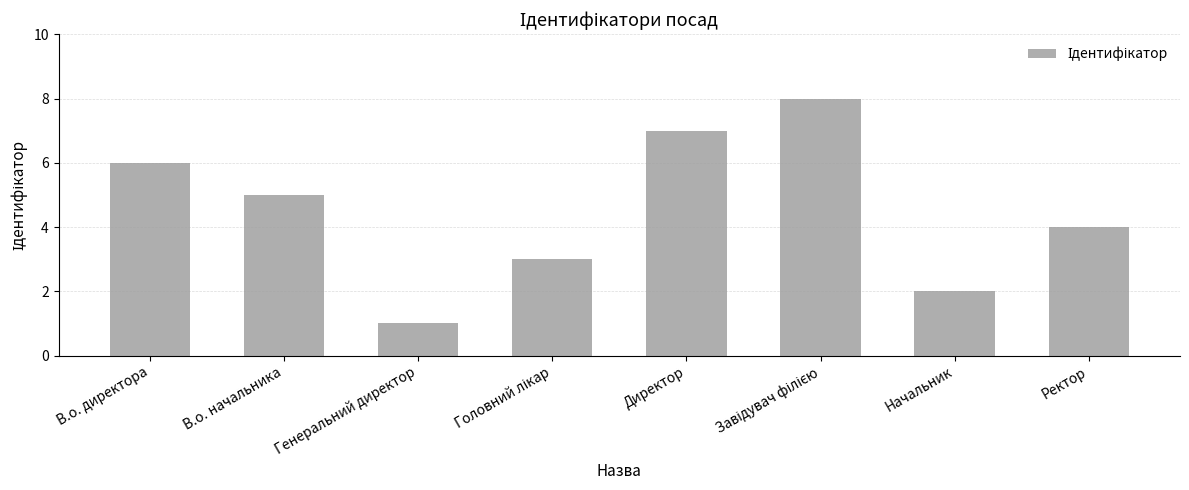

Between В.о. директора and Директор, which is larger?

Директор